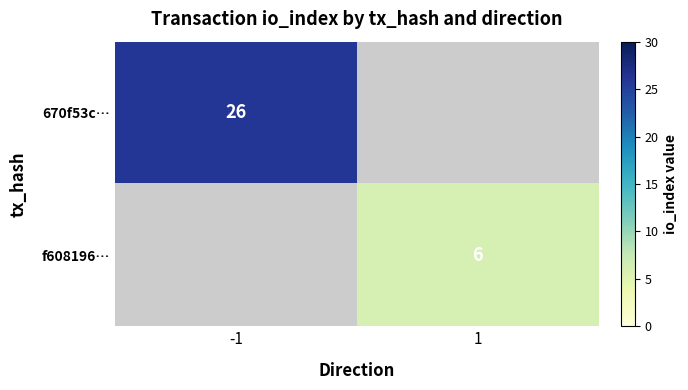

Which category has the highest value across all series?

-1